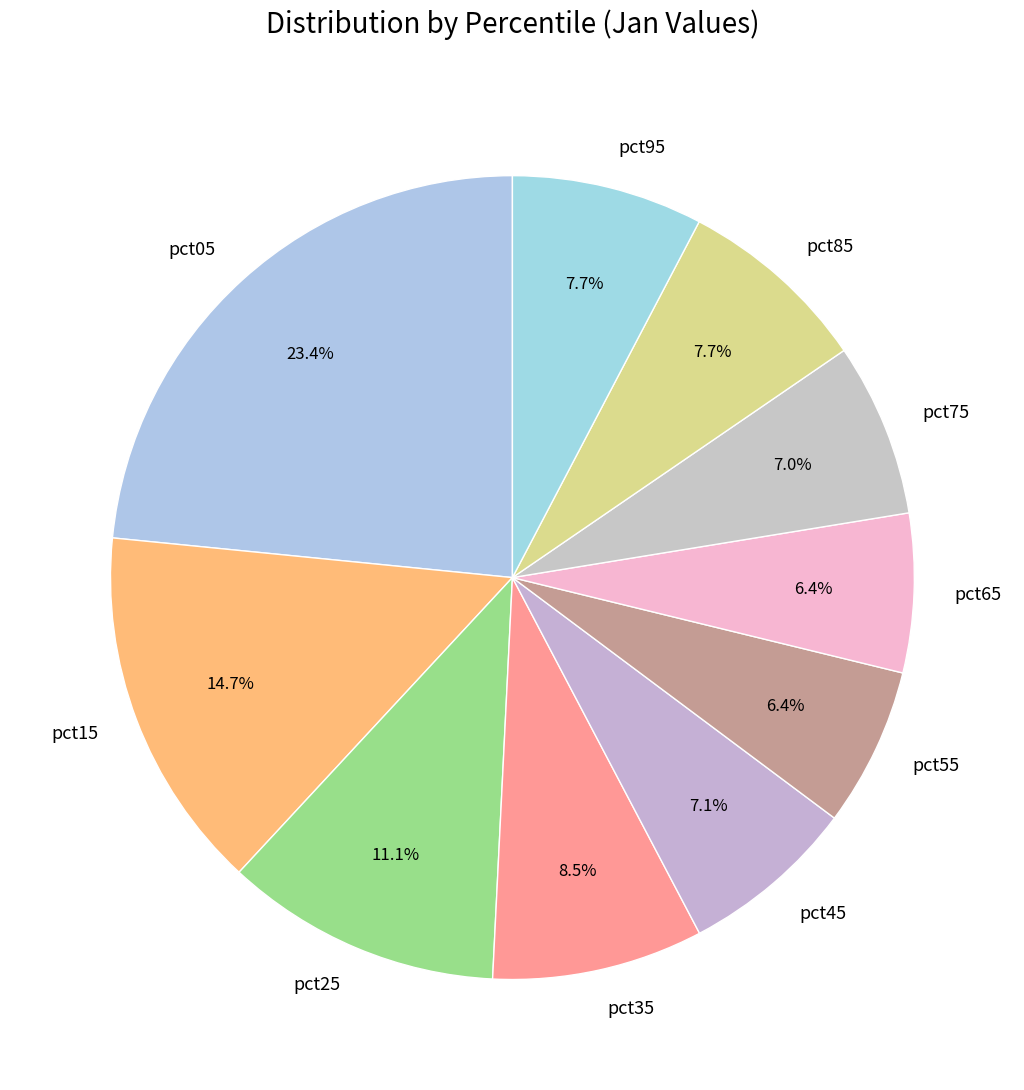

Does pct35 account for over 50% of the chart?

No